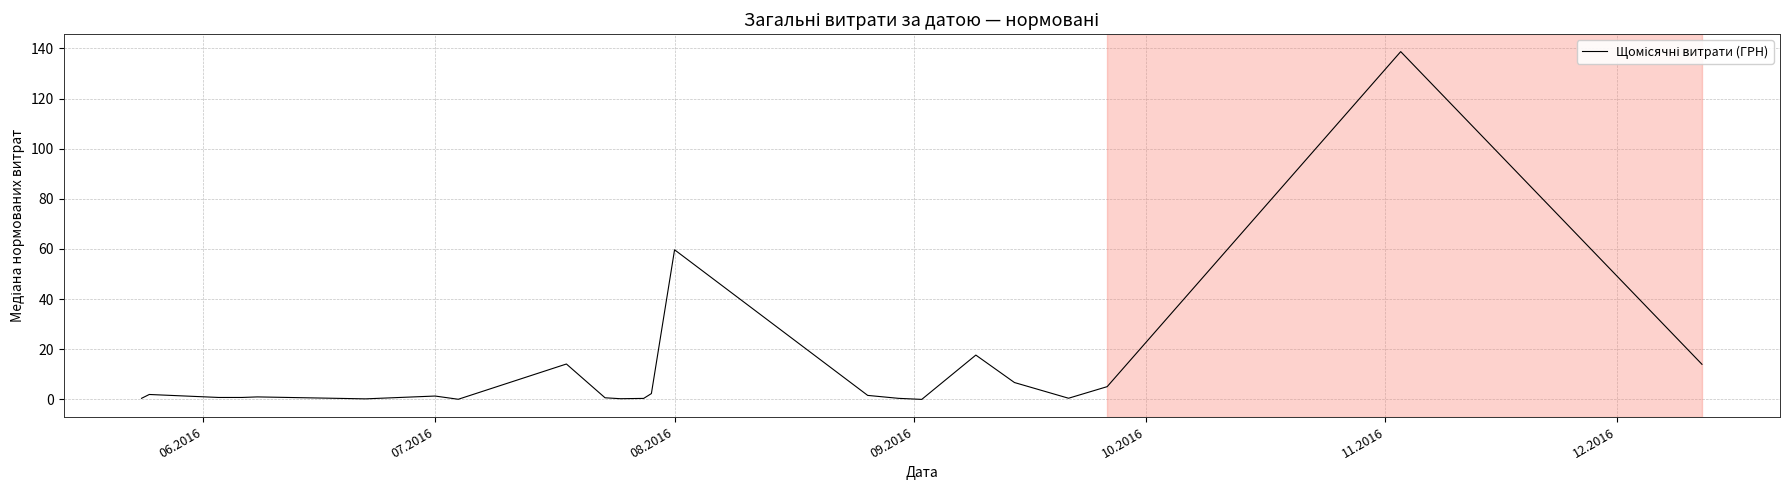

What is the difference between the maximum and minimum values?

138.7